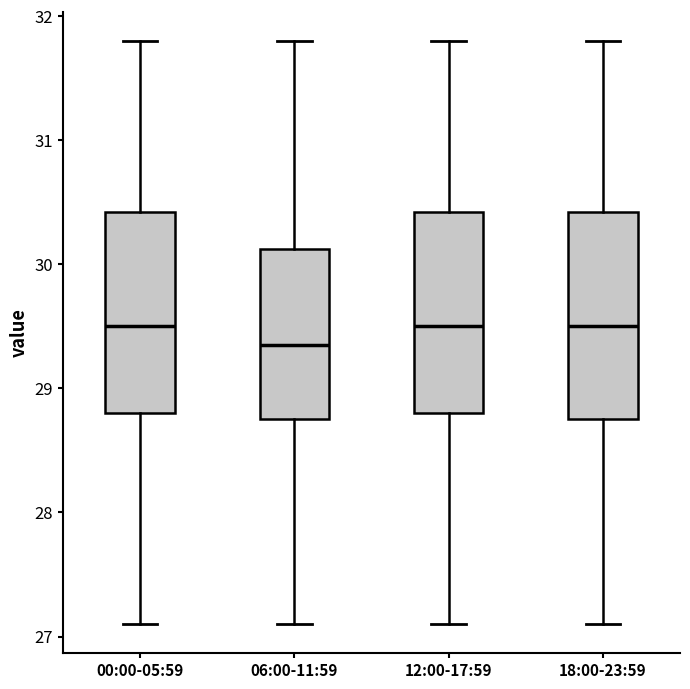

Where does the upper whisker of the box for 18:00-23:59 end on the y-axis? The values are not printed on the chart, so give them approximately, as read against the axis.

31.8